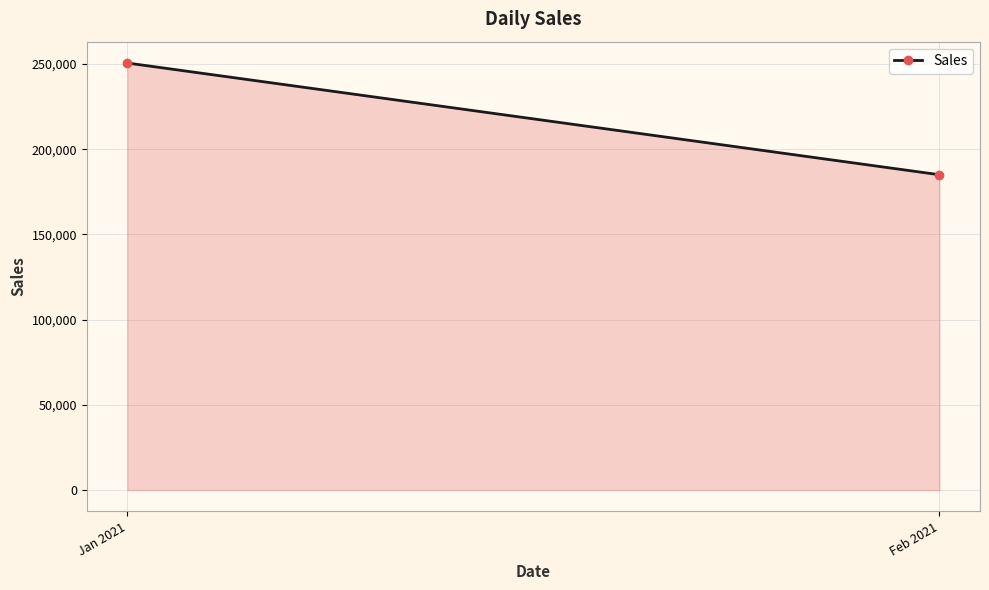

What is the sum of all values?

435660